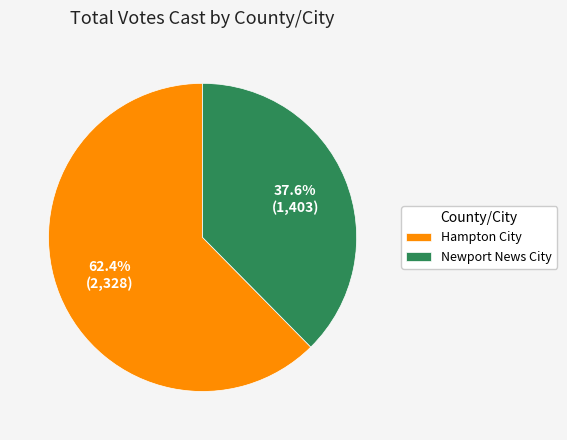

How many slices are in this pie chart?

2